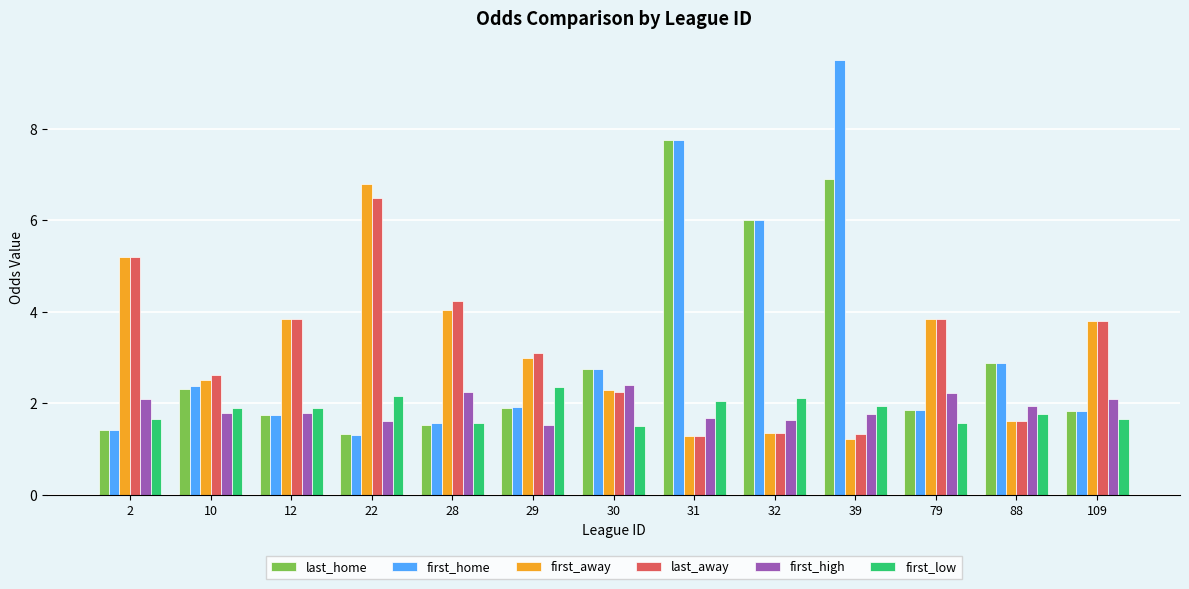

True or false: first_away has a value of 2.9 at 88.

False